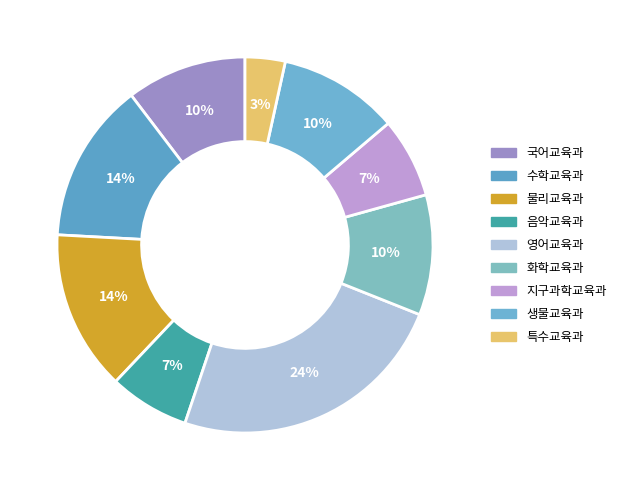

Is the sum of 화학교육과 and 영어교육과 greater than half?

No